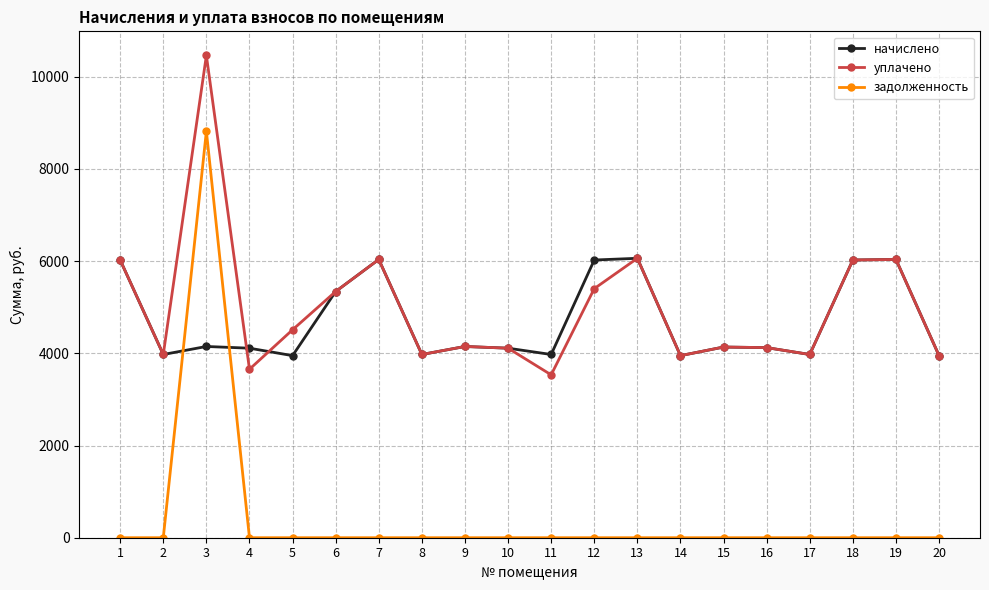

Which series has the largest range (max minus min)?

задолженность